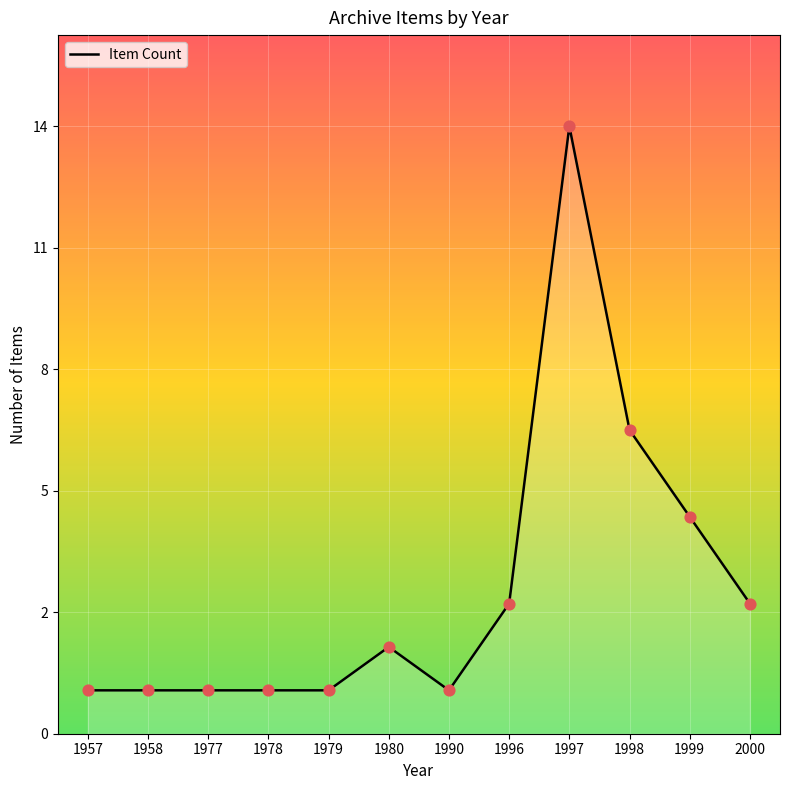

What is the ratio of the value at 1996 to the value at 1978?

3.0